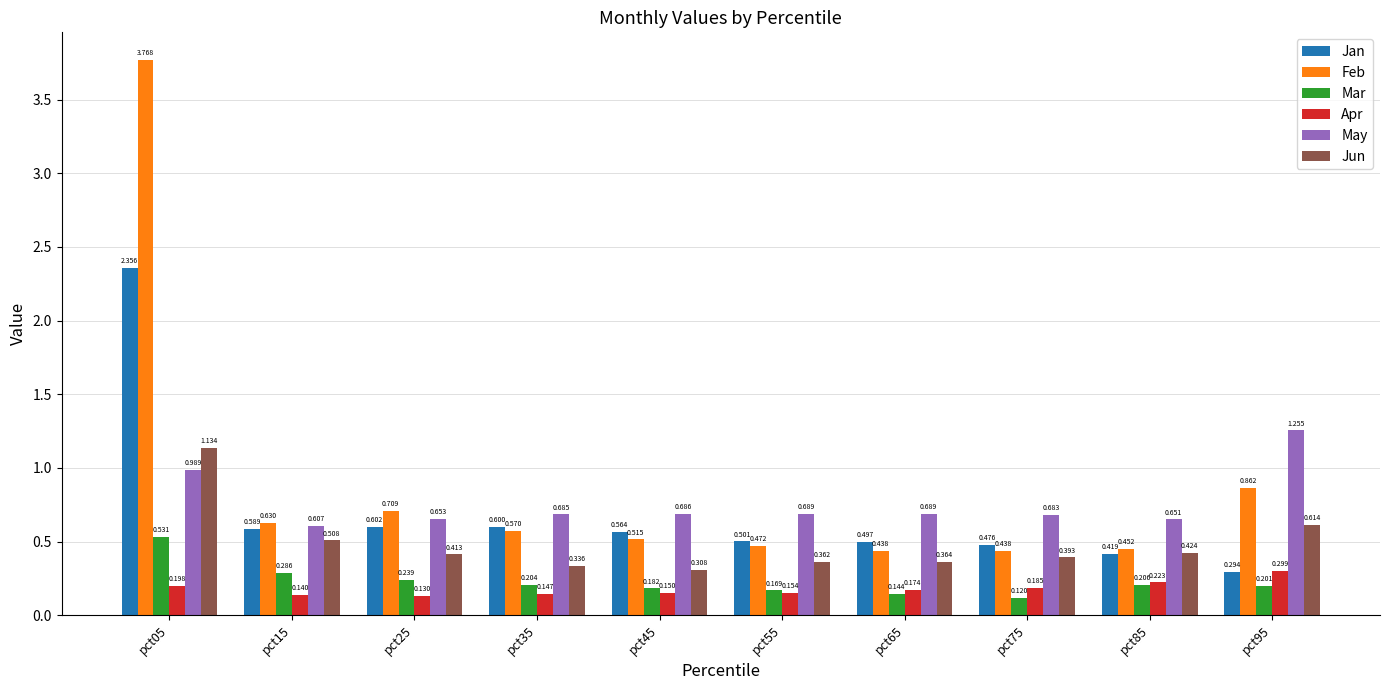

Which series has the widest spread of values?

Feb